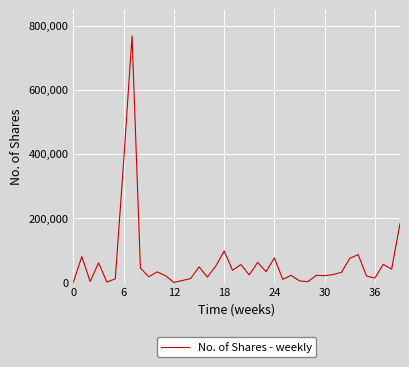

What is the maximum value shown in the chart?

768099